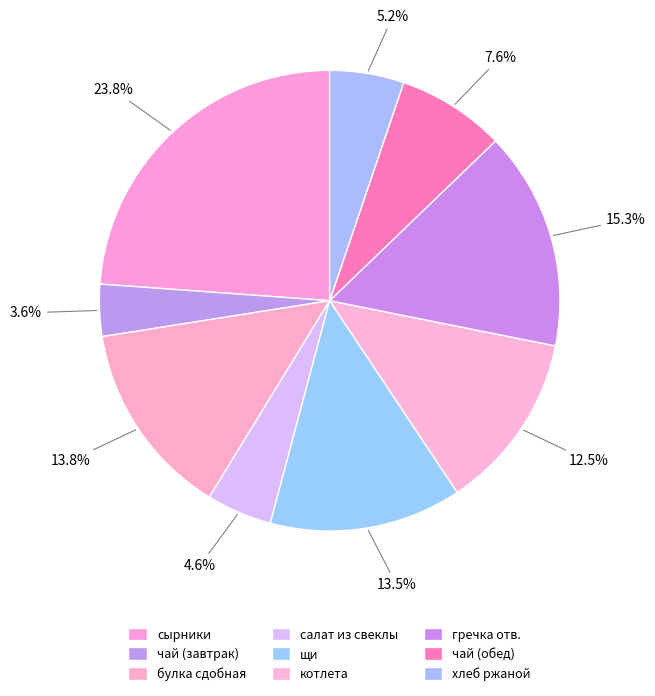

To the nearest percent, what is the average slice percentage?

11%